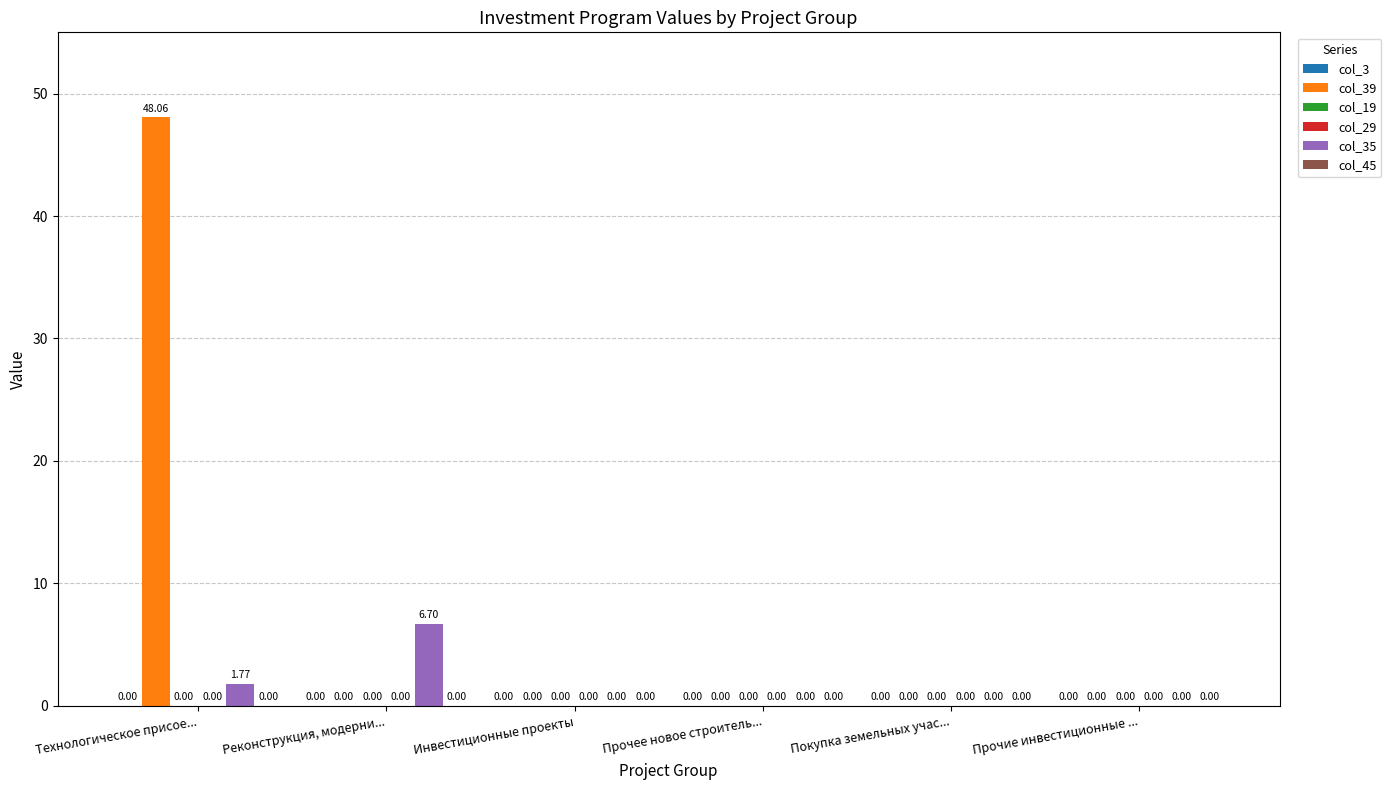

At which category is the sum across all series the highest?

Технологическое присое...